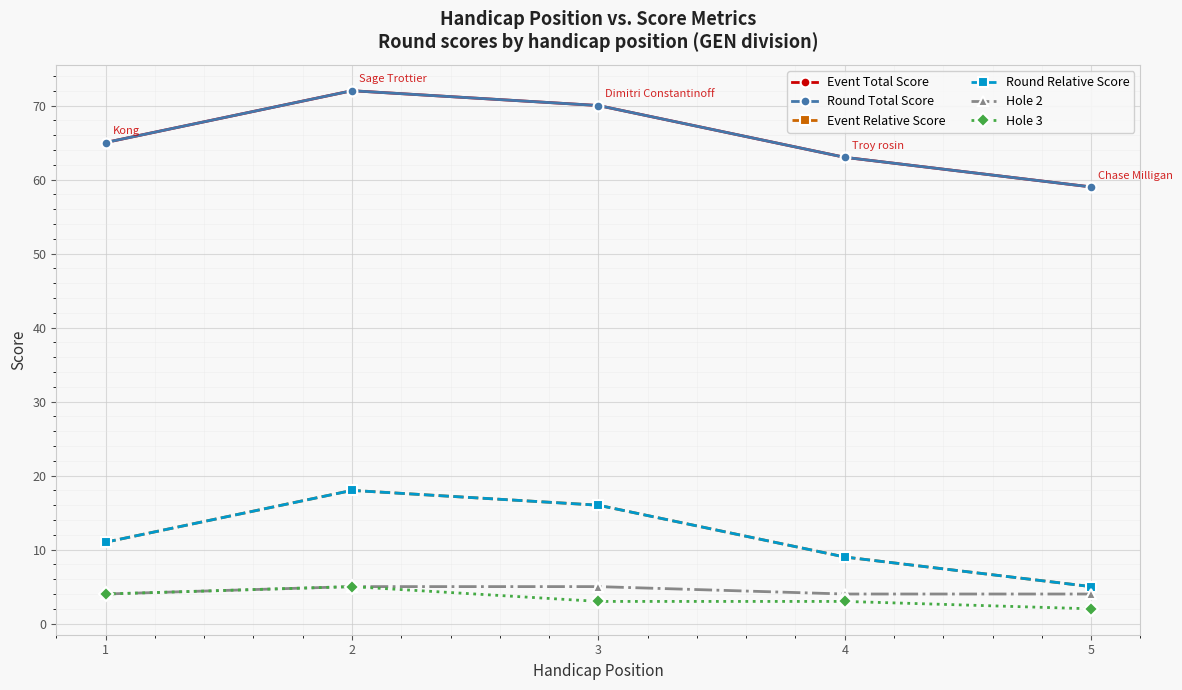

What is the smallest value displayed?

2